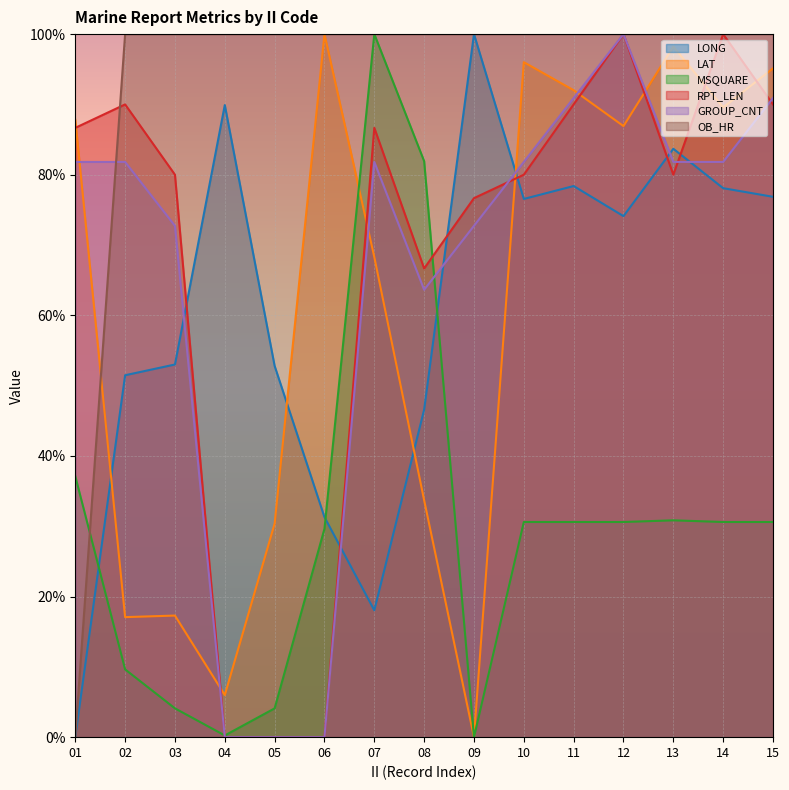

True or false: OB_HR has a value of 100.0 at 04.

True